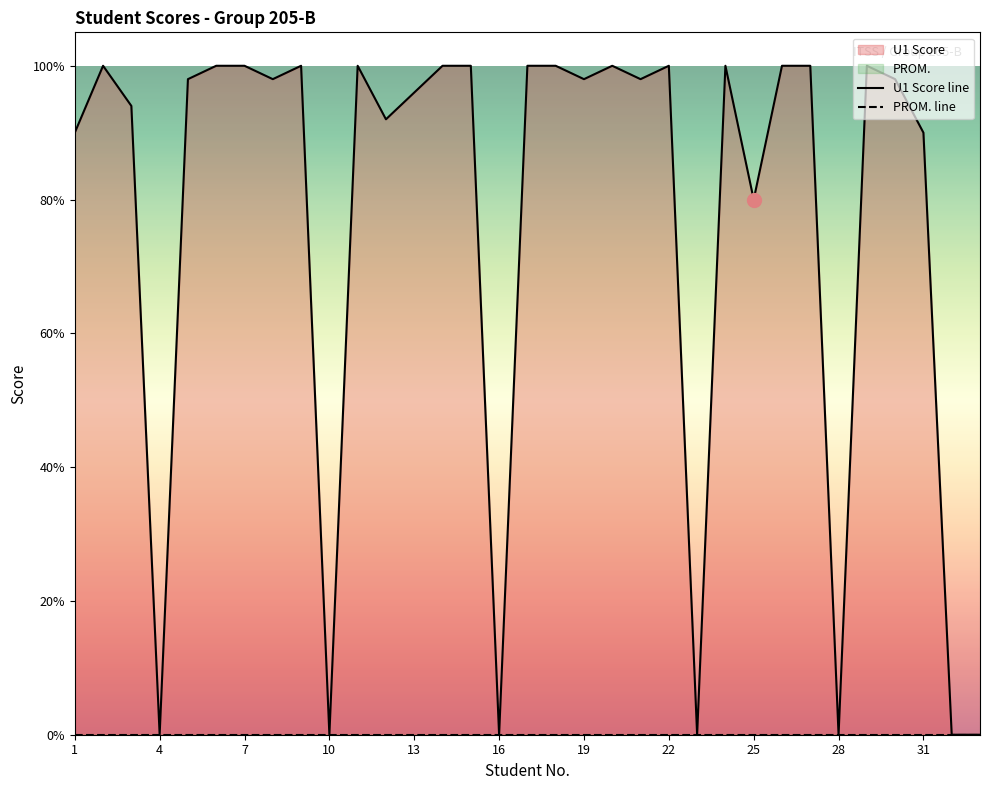

Which series has the widest spread of Y values?

U1 Score line